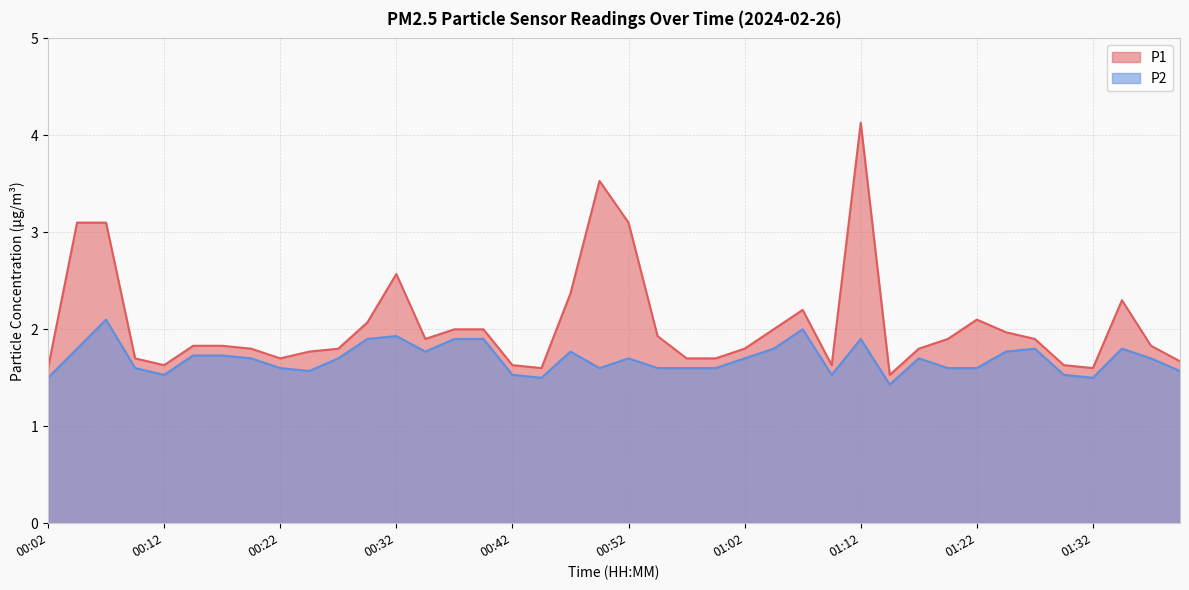

What is the difference between the highest and lowest values at 01:05?

0.2